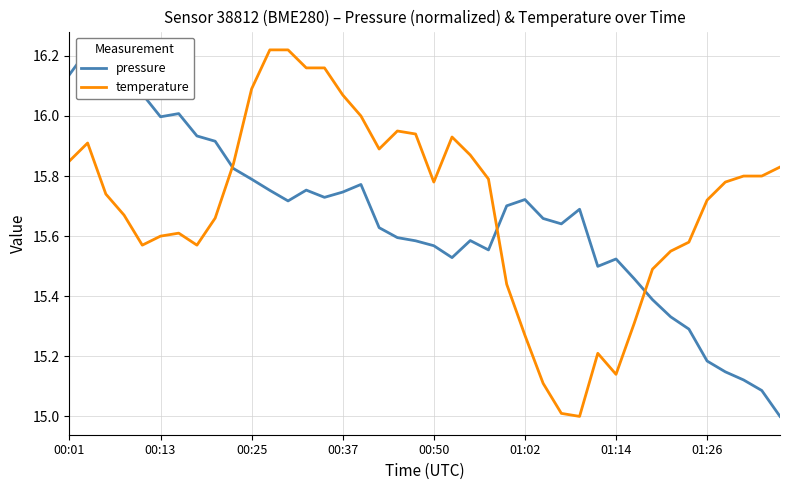

What is the maximum value for pressure?

16.2